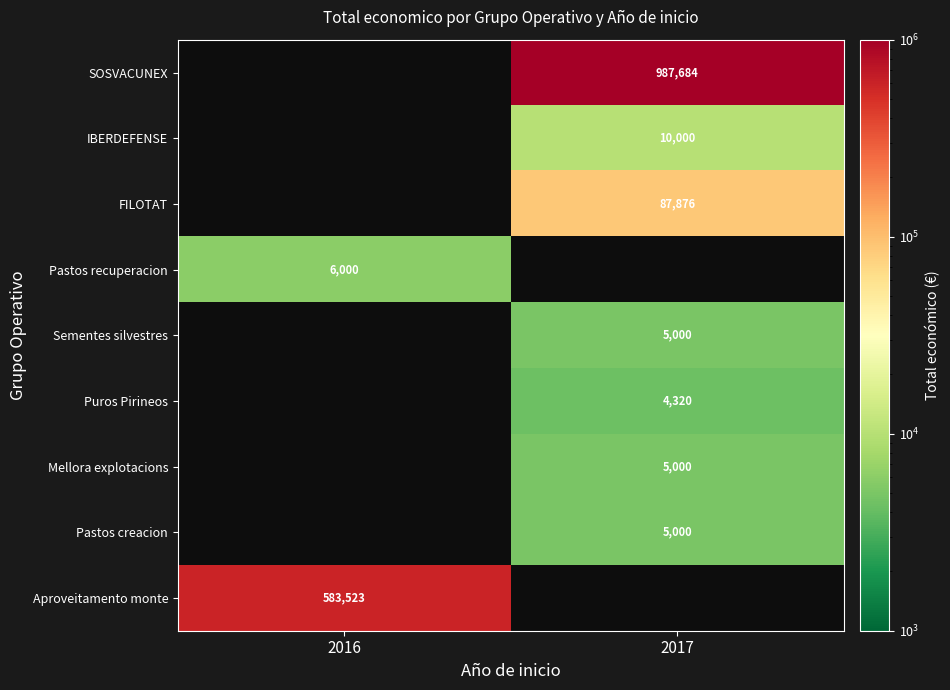

Is it true that SOSVACUNEX equals 606491.6 at 2017?

False